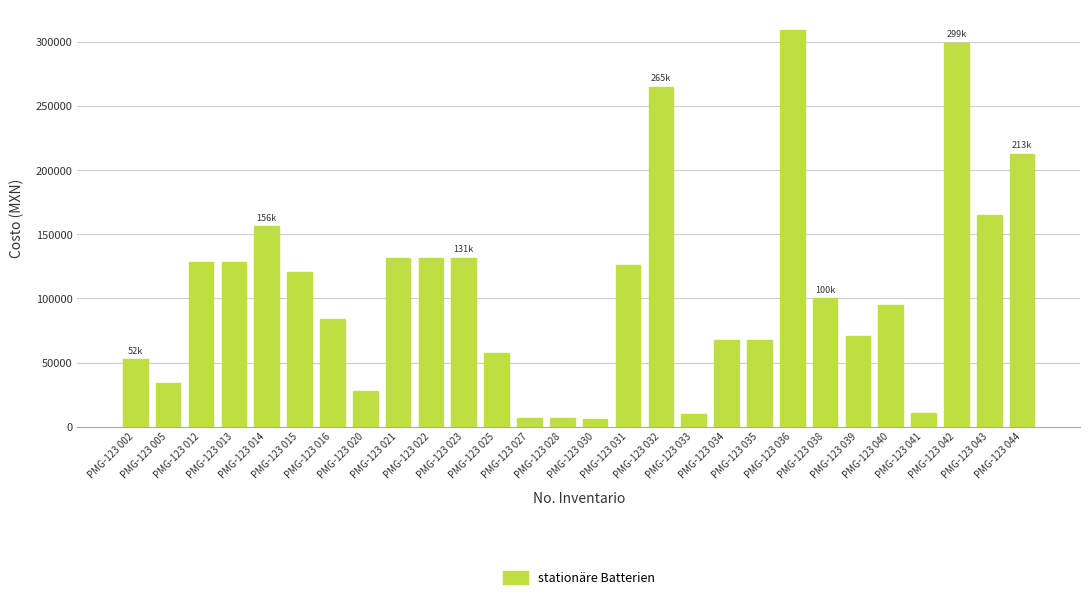

Where is the data nearest to the value 157844?

PMG-123 014